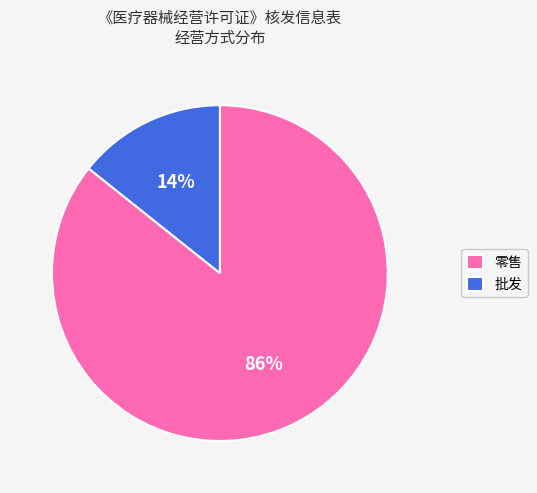

Count the number of slices in the pie.

2